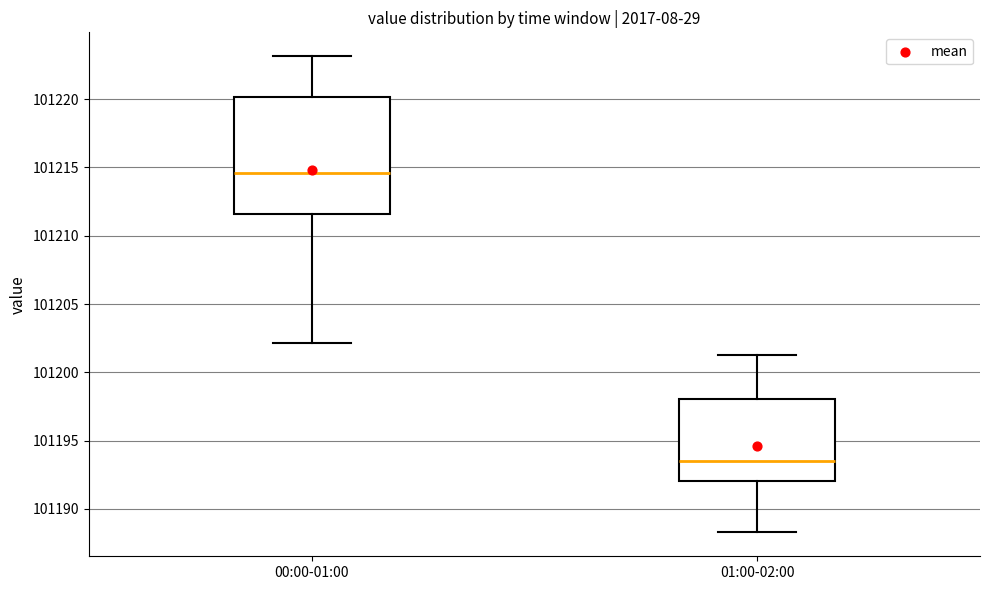

Comparing the boxes themselves (not the whiskers), which one is the tallest?

00:00-01:00